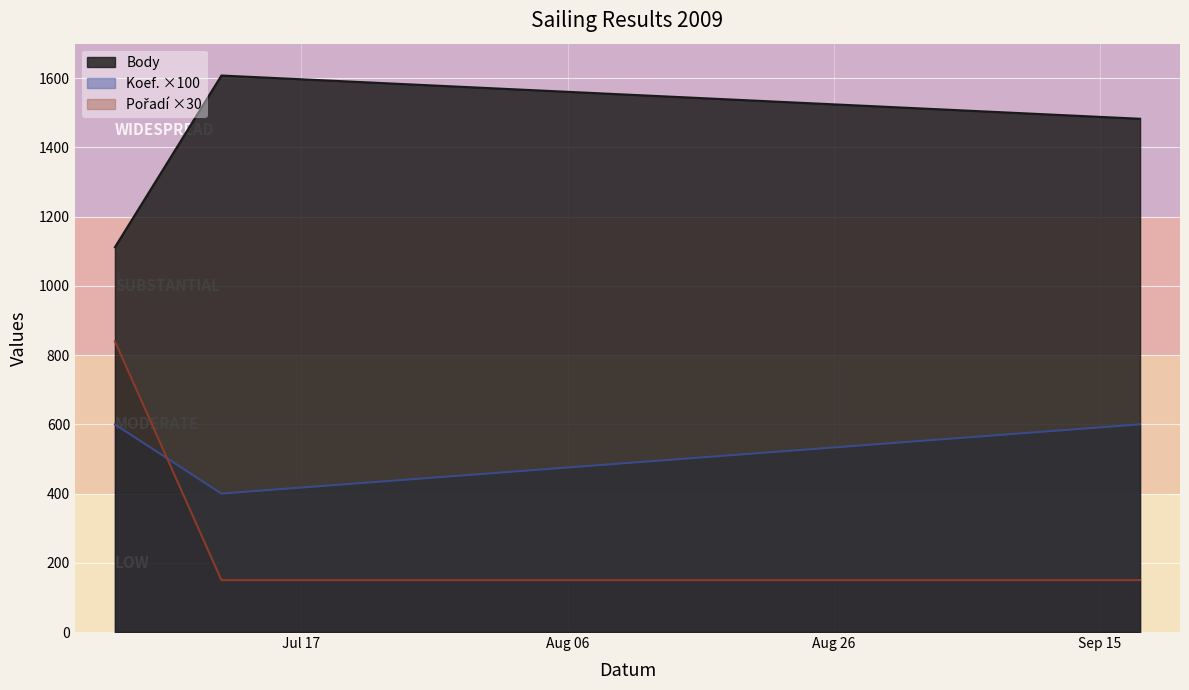

True or false: Pořadí has a value of 840 at 2009-07-03.

True